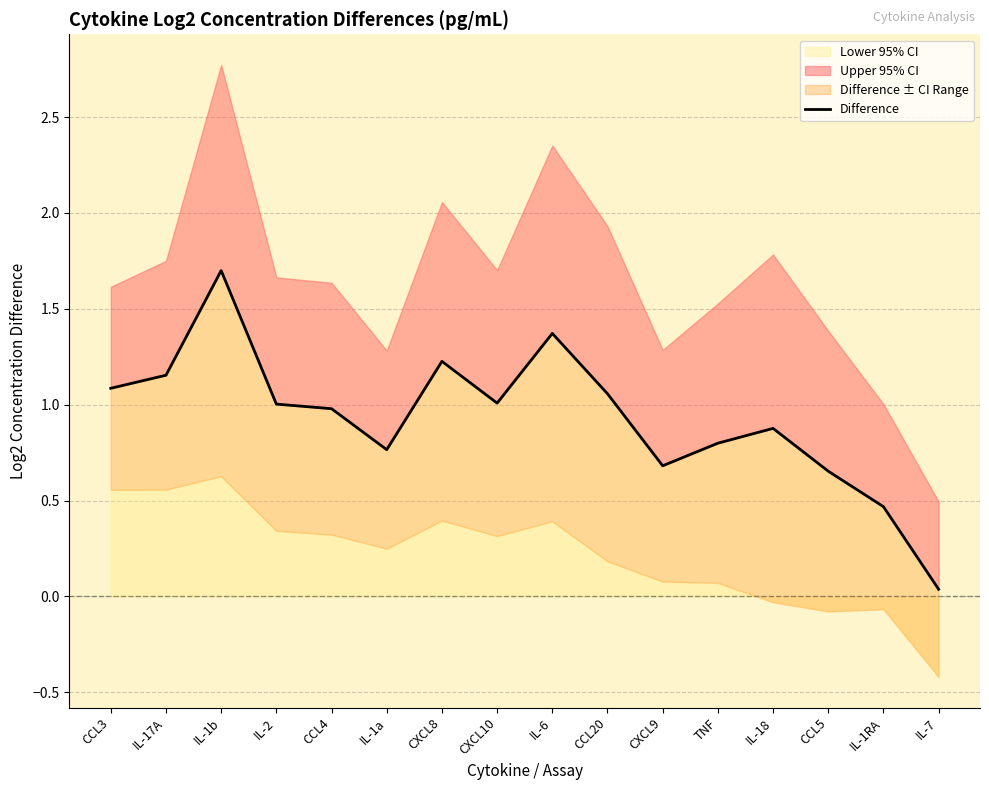

True or false: there are more than 1 points higher than both neighbors.

True